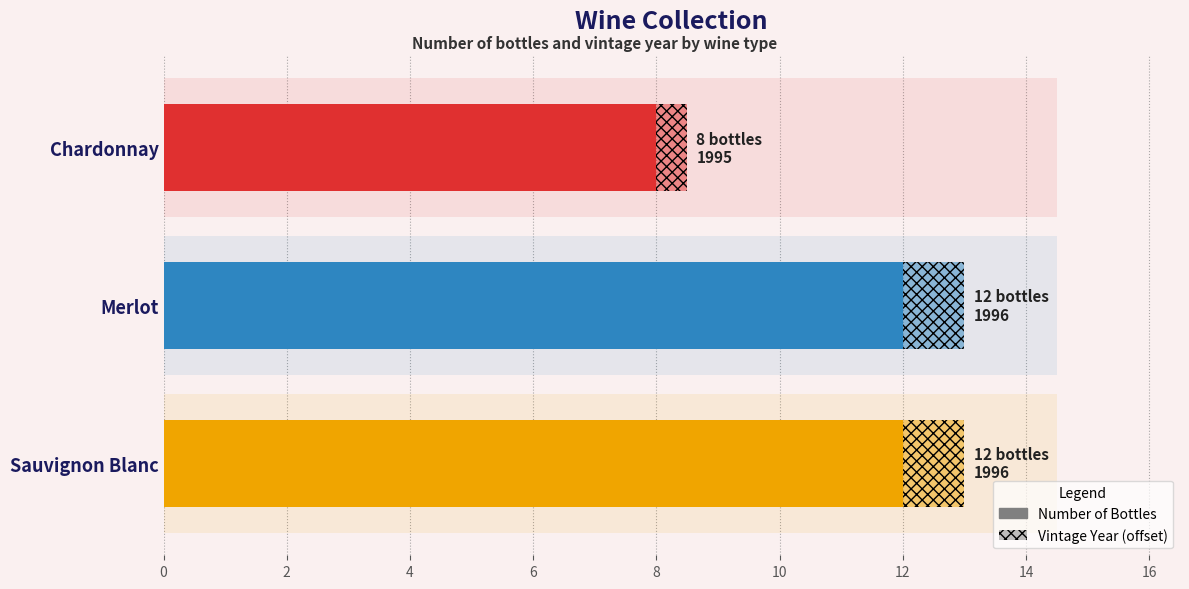

How many bars are there in total?

3